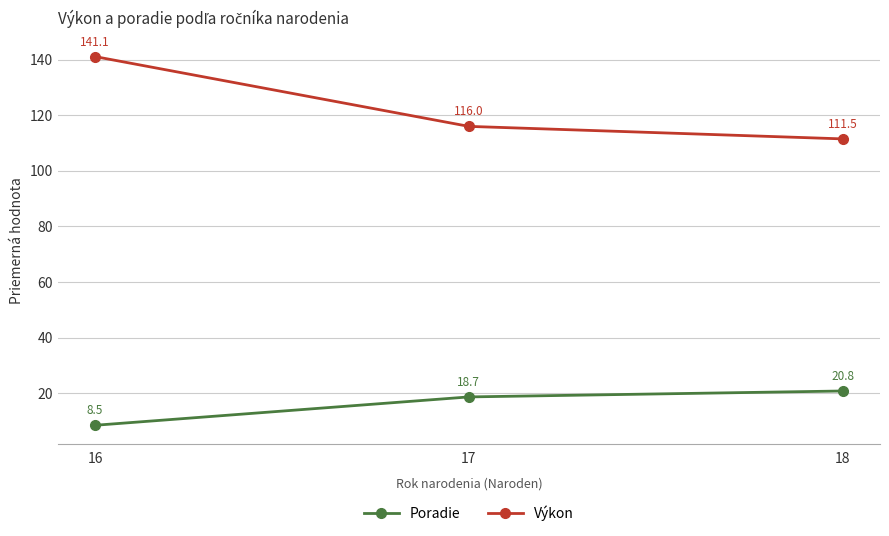

The Poradie series shows 13.5 at 16. True or false?

False